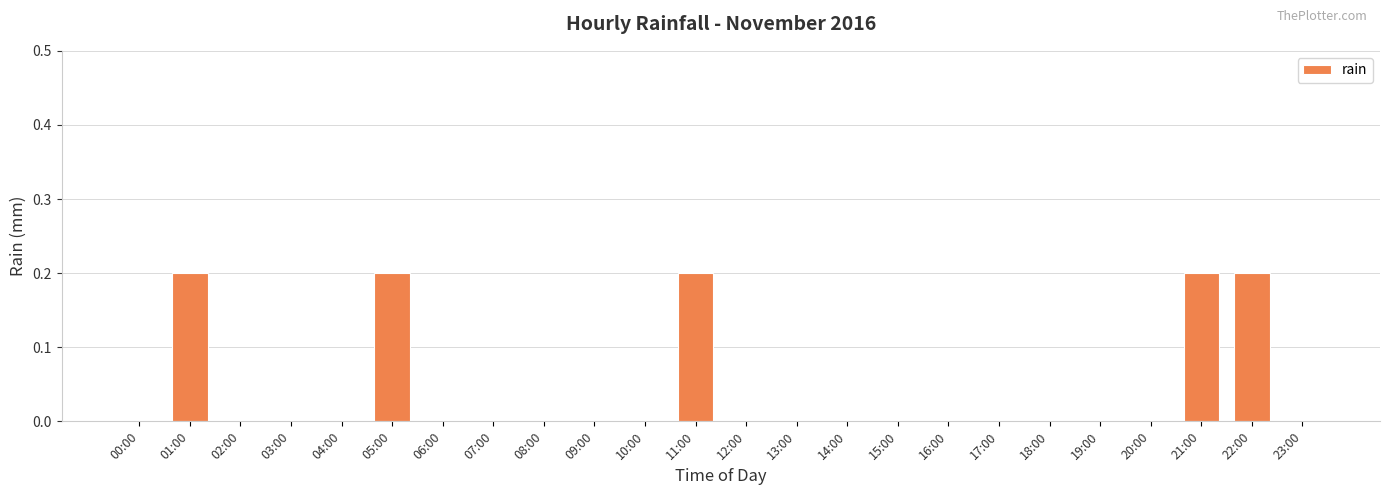

Reading right to left, list all the values displayed in this chart.

23:00=0.0	22:00=0.2	21:00=0.2	20:00=0.0	19:00=0.0	18:00=0.0	17:00=0.0	16:00=0.0	15:00=0.0	14:00=0.0	13:00=0.0	12:00=0.0	11:00=0.2	10:00=0.0	09:00=0.0	08:00=0.0	07:00=0.0	06:00=0.0	05:00=0.2	04:00=0.0	03:00=0.0	02:00=0.0	01:00=0.2	00:00=0.0